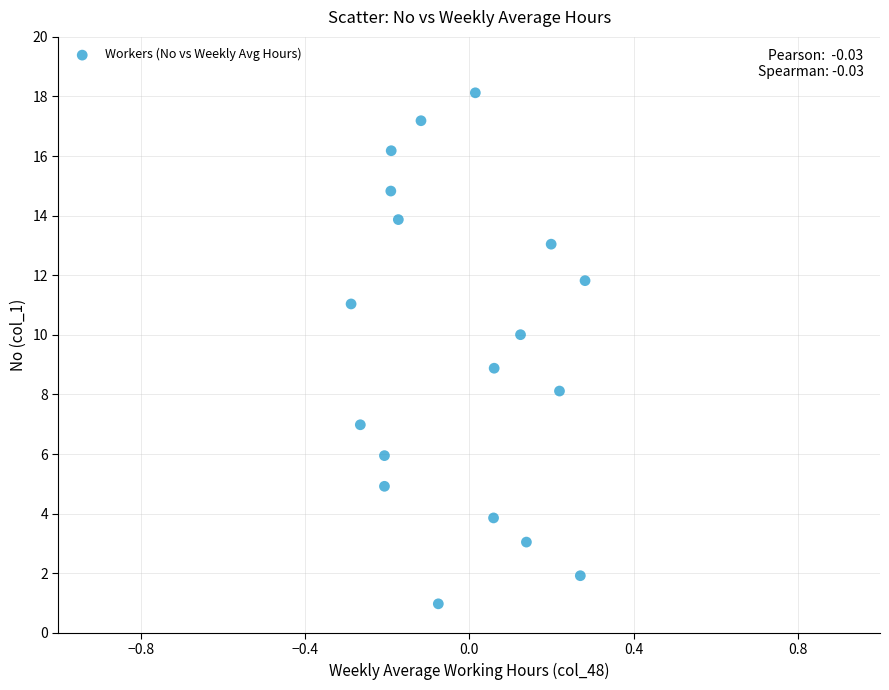

What is the range of Y values (max minus min)?

17.2